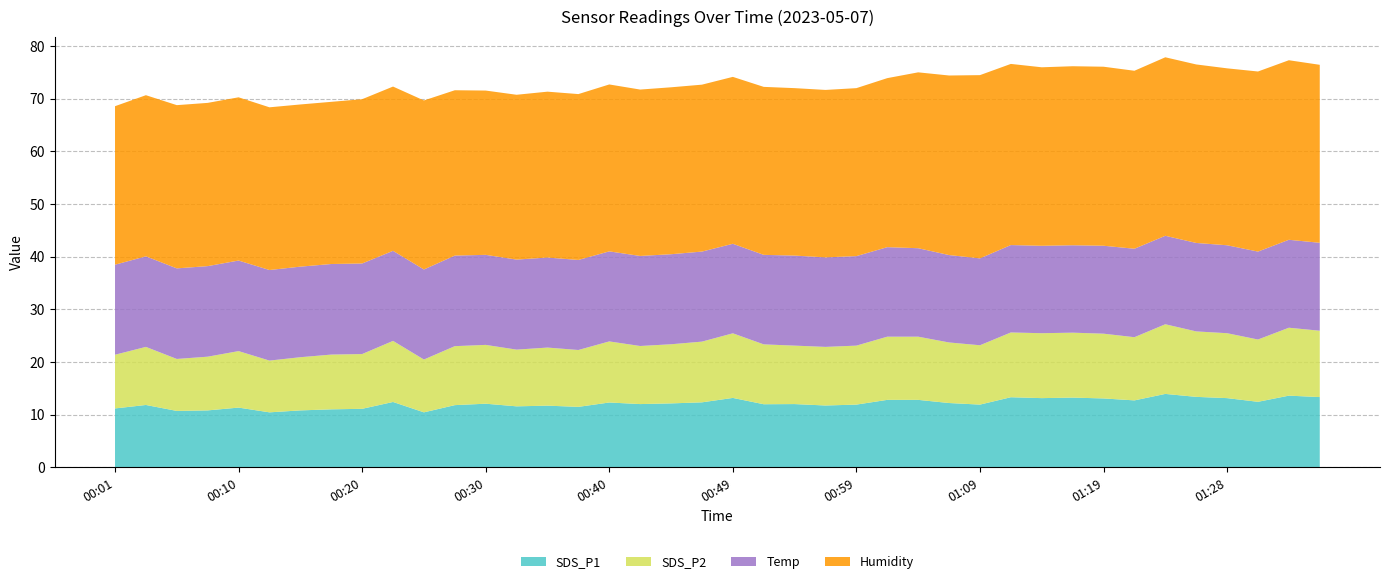

Reading left to right, extract all data points from this chart.

SDS_P1: 00:01=11.2	00:03=11.8	00:06=10.7	00:08=10.8	00:10=11.3	00:13=10.4	00:15=10.8	00:18=11.0	00:20=11.1	00:23=12.4	00:25=10.4	00:27=11.8	00:30=12.1	00:32=11.6	00:35=11.7	00:37=11.5	00:40=12.3	00:42=12.0	00:44=12.1	00:47=12.3	00:49=13.2	00:52=12.0	00:54=12.0	00:57=11.7	00:59=11.9	01:02=12.8	01:04=12.8	01:06=12.2	01:09=11.9	01:11=13.3	01:14=13.1	01:16=13.2	01:19=13.1	01:21=12.7	01:24=13.9	01:26=13.4	01:28=13.1	01:31=12.4	01:33=13.6	01:36=13.3
SDS_P2: 00:01=10.2	00:03=11.0	00:06=9.9	00:08=10.2	00:10=10.7	00:13=9.8	00:15=10.1	00:18=10.4	00:20=10.4	00:23=11.6	00:25=10.0	00:27=11.2	00:30=11.2	00:32=10.8	00:35=11.0	00:37=10.8	00:40=11.6	00:42=11.0	00:44=11.2	00:47=11.5	00:49=12.3	00:52=11.4	00:54=11.1	00:57=11.1	00:59=11.2	01:02=12.0	01:04=12.0	01:06=11.5	01:09=11.3	01:11=12.3	01:14=12.3	01:16=12.3	01:19=12.3	01:21=12.0	01:24=13.2	01:26=12.4	01:28=12.3	01:31=11.8	01:33=12.9	01:36=12.6
Temp: 00:01=17.1	00:03=17.2	00:06=17.2	00:08=17.2	00:10=17.2	00:13=17.2	00:15=17.2	00:18=17.2	00:20=17.2	00:23=17.1	00:25=17.1	00:27=17.2	00:30=17.1	00:32=17.1	00:35=17.1	00:37=17.1	00:40=17.1	00:42=17.1	00:44=17.1	00:47=17.1	00:49=17.0	00:52=17.0	00:54=17.1	00:57=17.0	00:59=17.0	01:02=17.0	01:04=16.8	01:06=16.6	01:09=16.5	01:11=16.6	01:14=16.6	01:16=16.6	01:19=16.7	01:21=16.8	01:24=16.8	01:26=16.8	01:28=16.7	01:31=16.7	01:33=16.7	01:36=16.7
Humidity: 00:01=30.1	00:03=30.6	00:06=31.0	00:08=31.0	00:10=31.0	00:13=30.9	00:15=30.8	00:18=30.8	00:20=31.2	00:23=31.2	00:25=32.1	00:27=31.4	00:30=31.2	00:32=31.3	00:35=31.5	00:37=31.5	00:40=31.7	00:42=31.6	00:44=31.7	00:47=31.7	00:49=31.7	00:52=31.9	00:54=31.8	00:57=31.8	00:59=31.9	01:02=32.1	01:04=33.4	01:06=34.1	01:09=34.8	01:11=34.4	01:14=33.9	01:16=34.0	01:19=34.0	01:21=33.8	01:24=33.9	01:26=33.9	01:28=33.6	01:31=34.2	01:33=34.1	01:36=33.8